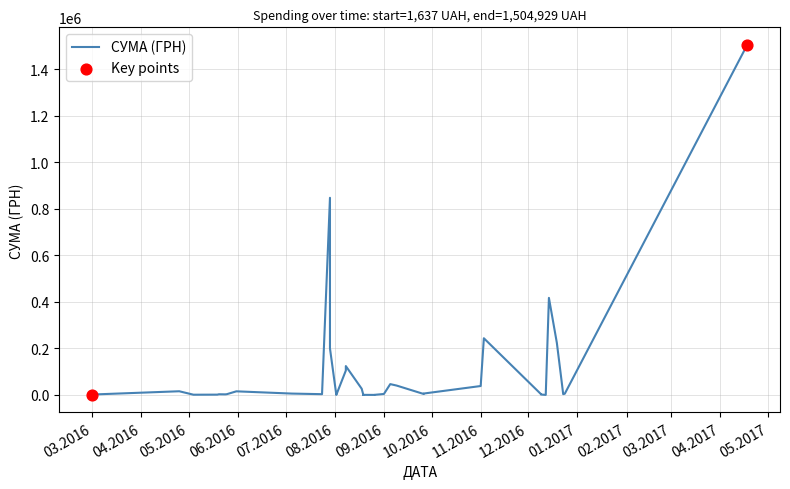

Which has a higher value, 14.12.2016 or 12.12.2016?

14.12.2016